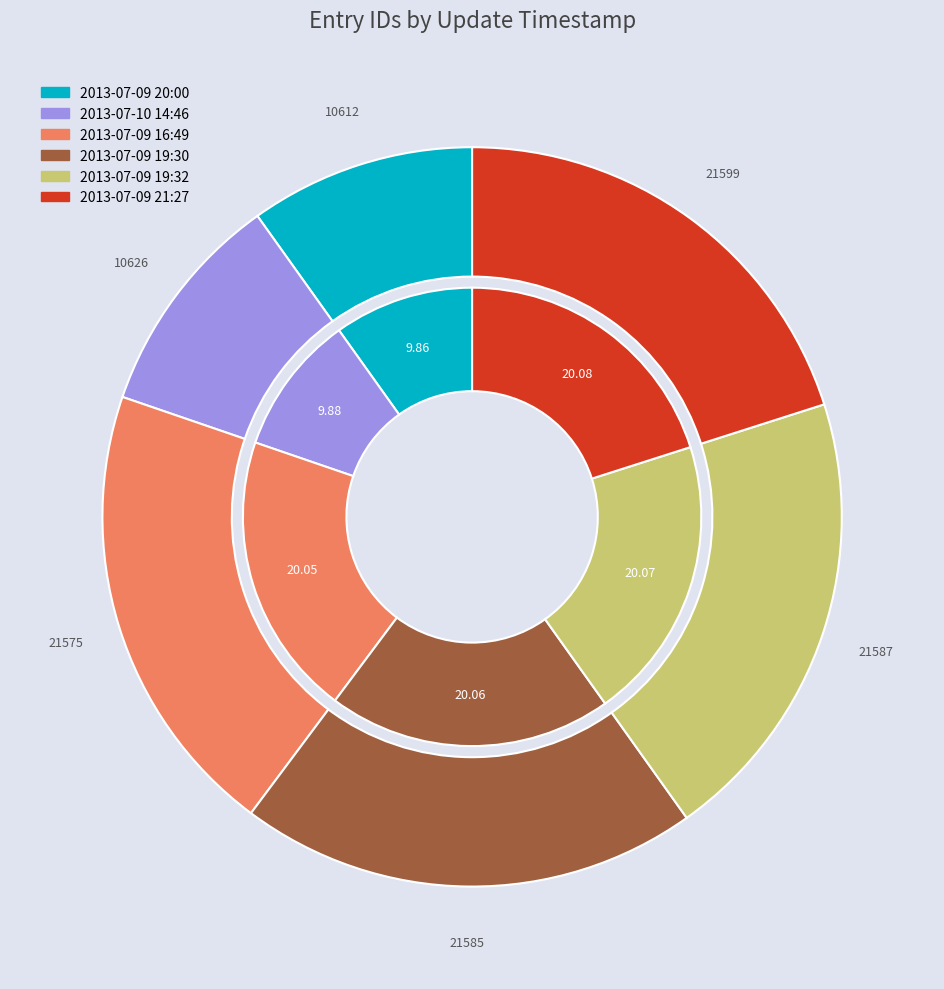

Which slice is the smallest?

2013-07-09 20:00:10 UTC